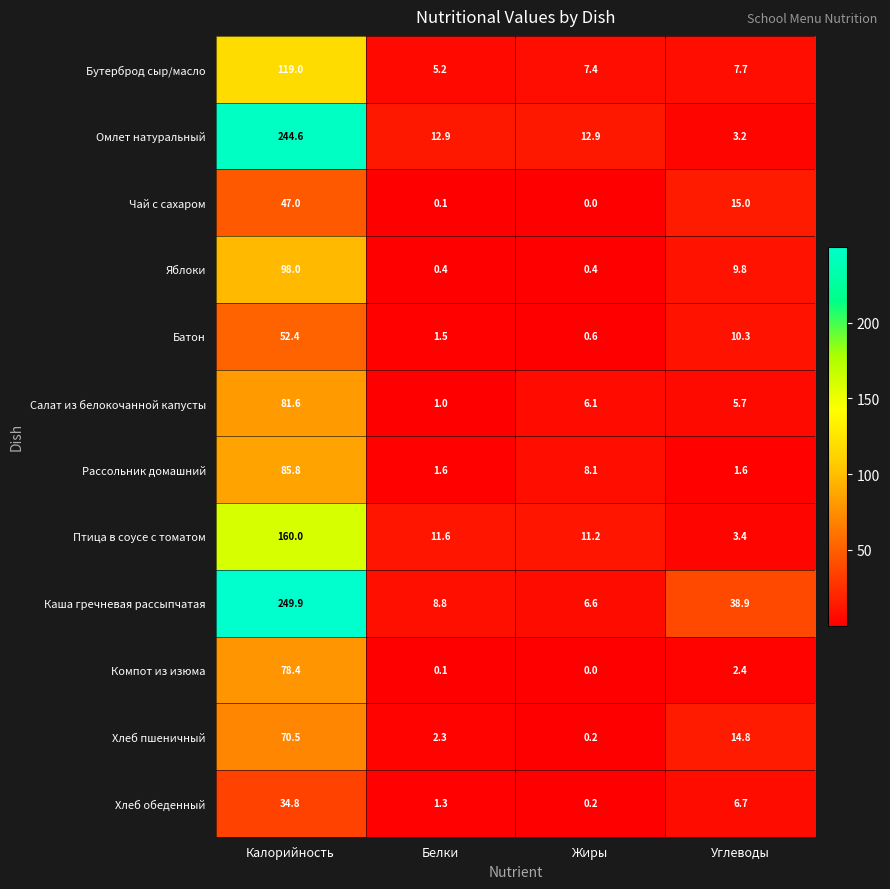

Which series has the widest spread of values?

Каша гречневая рассыпчатая